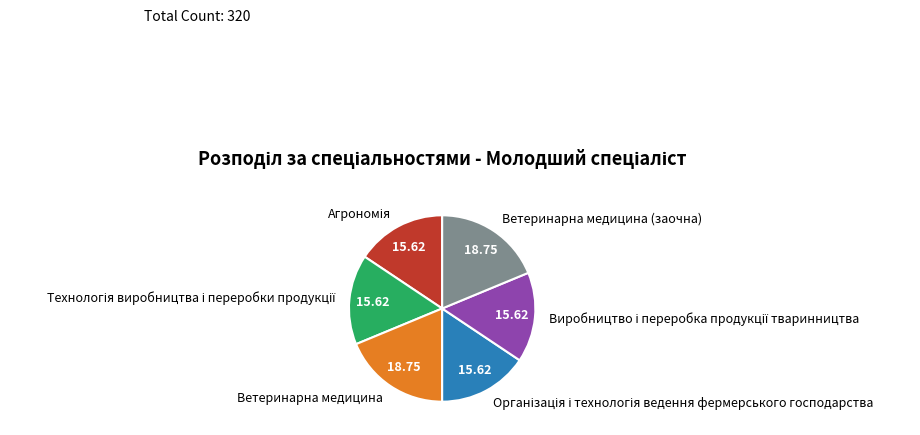

Is there any slice that represents more than half of the pie?

No